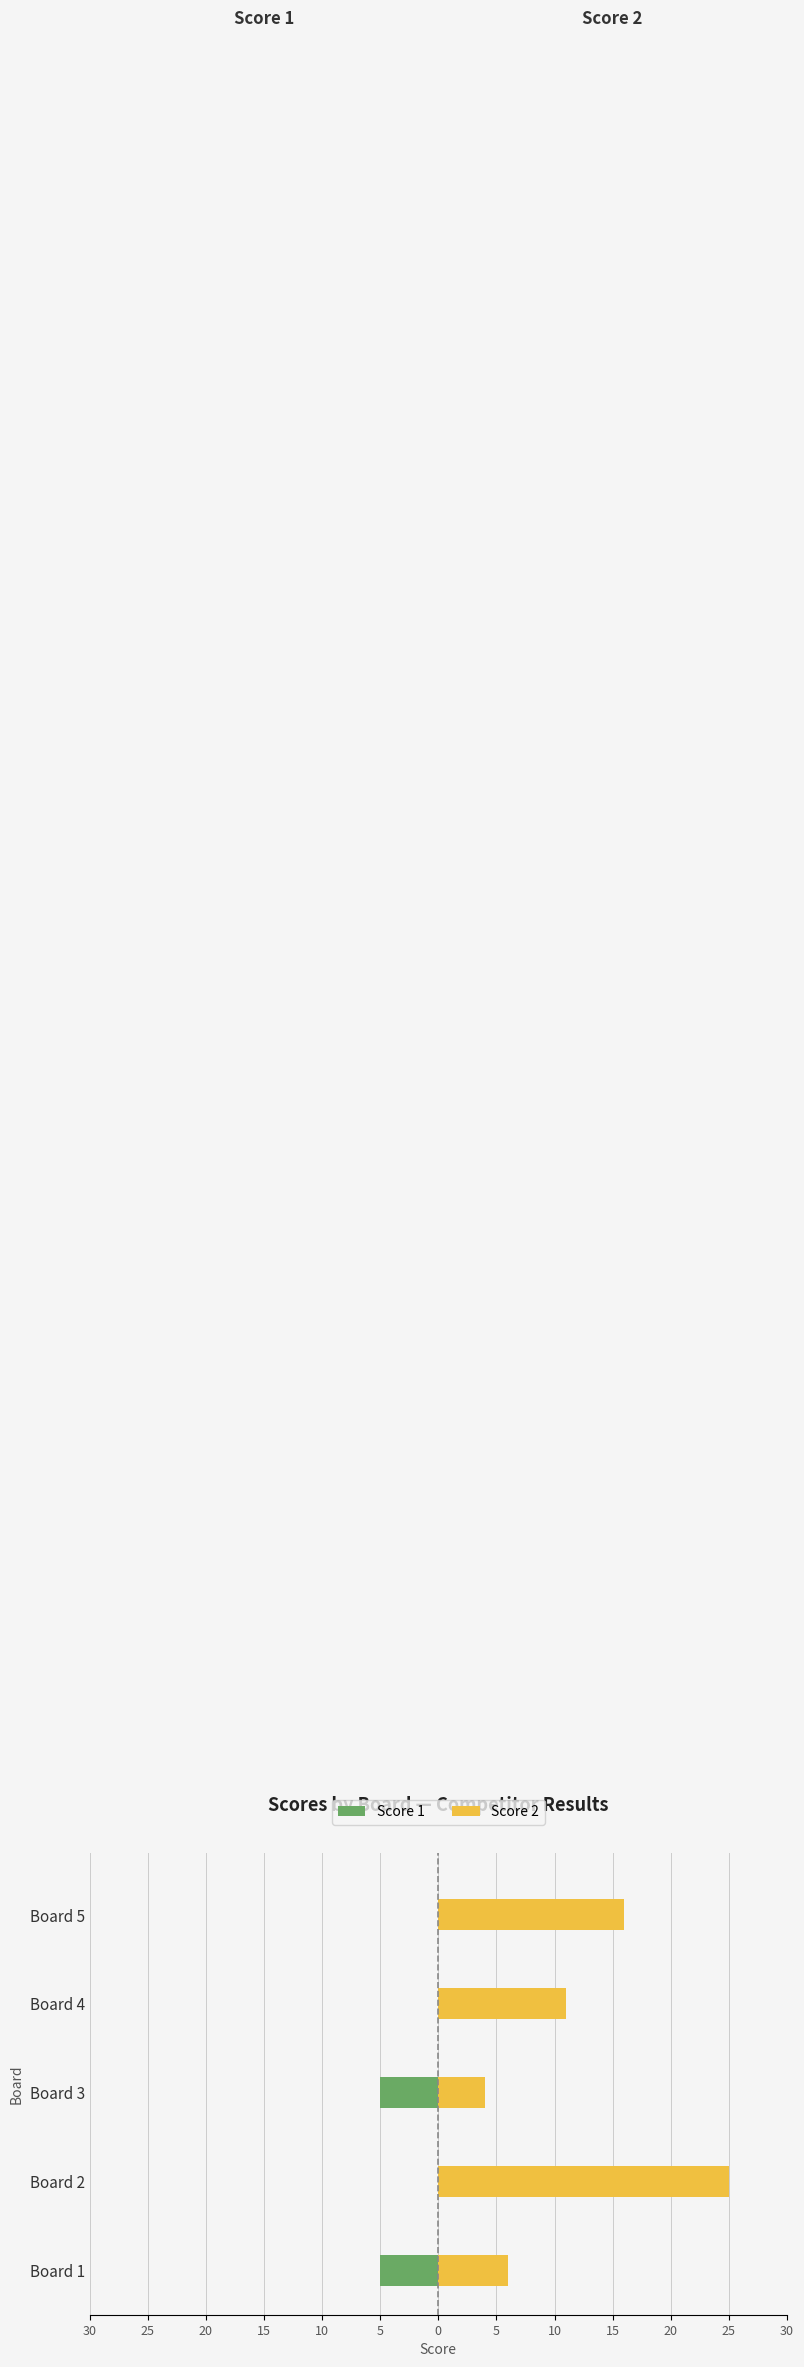

Is it true that Score 2 equals 18 at Board 4?

False